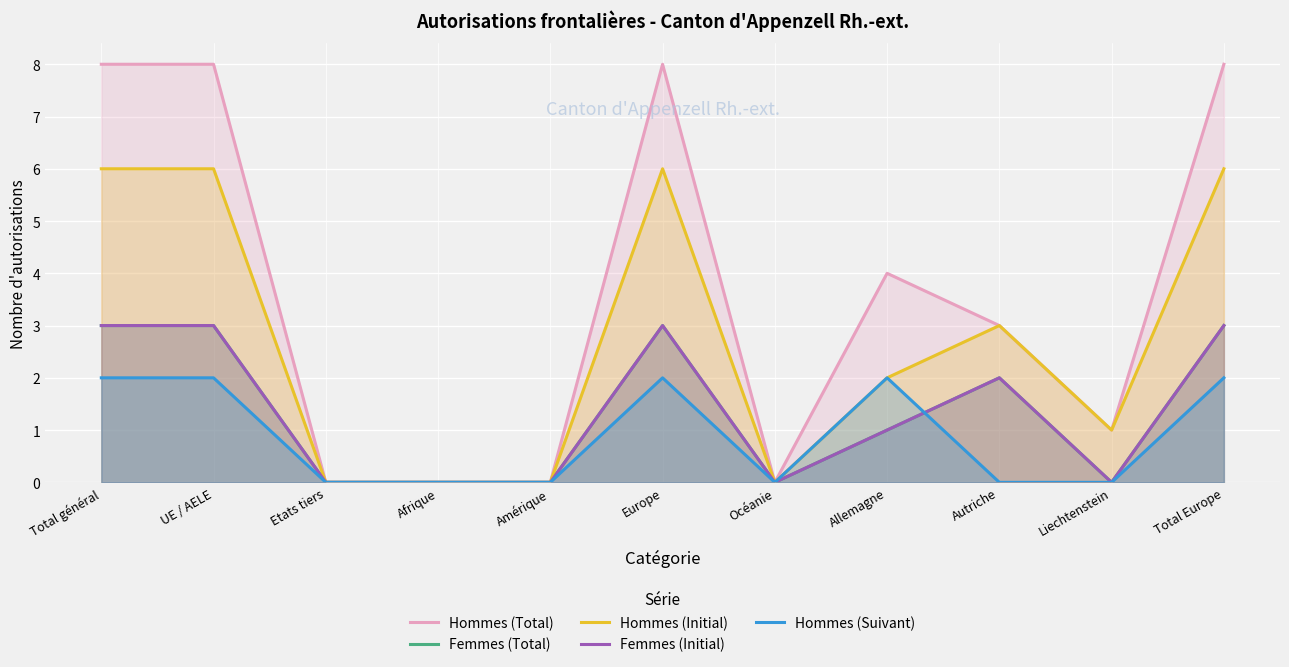

What is the value of the Hommes (Suivant) point at the 11th from the left?

2